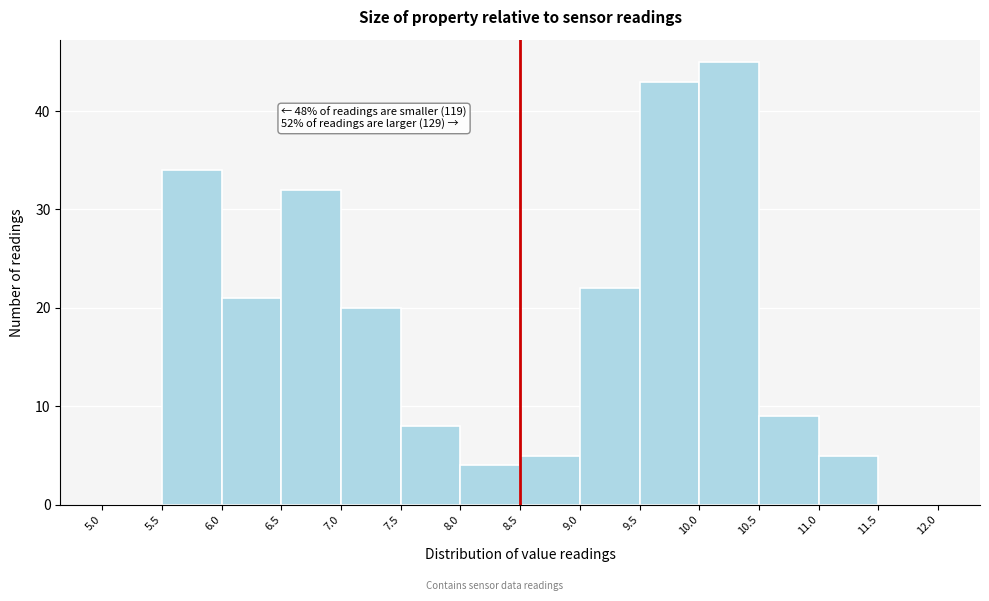

Which range on the x-axis has the tallest bar?

10.0 to 10.5